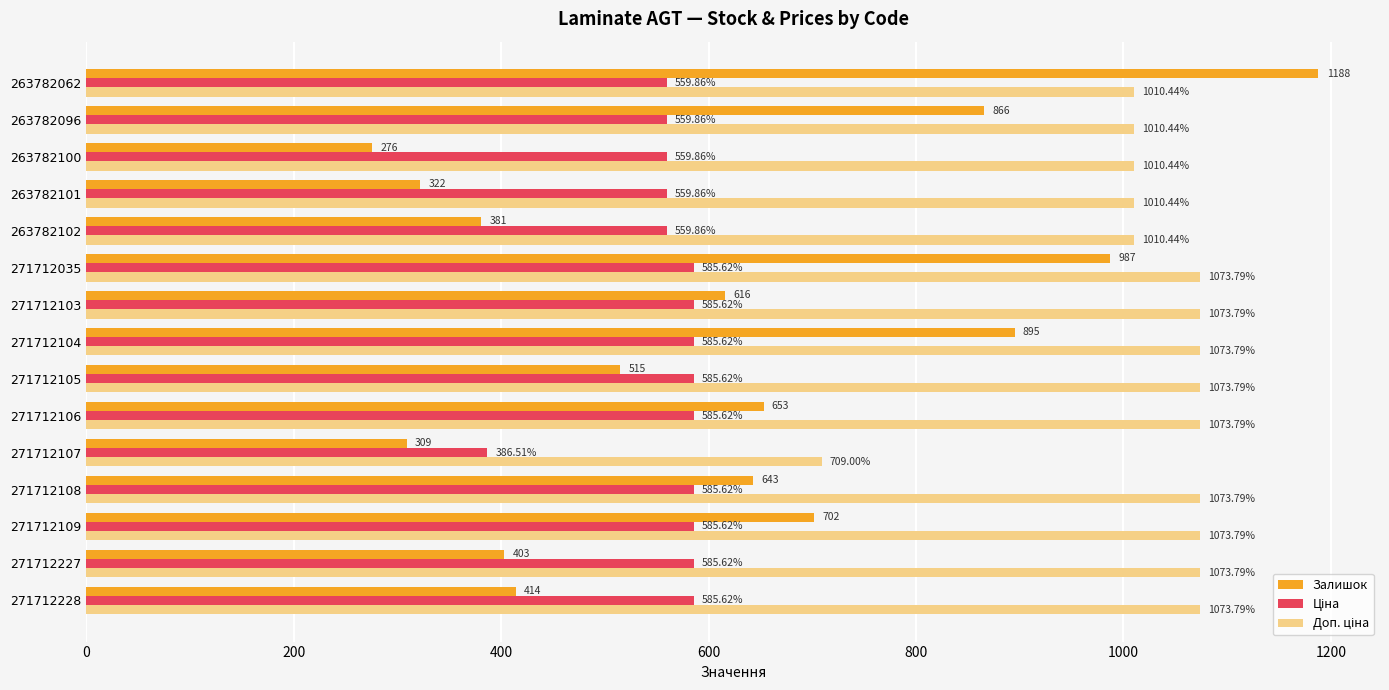

Which series has the widest spread of values?

Залишок